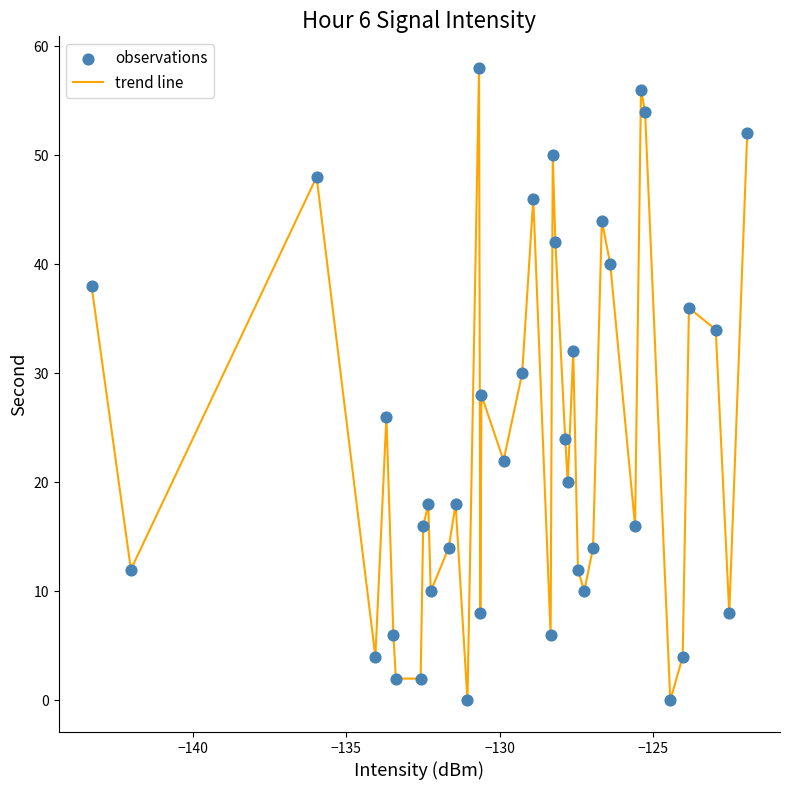

What is the greatest value displayed?

58